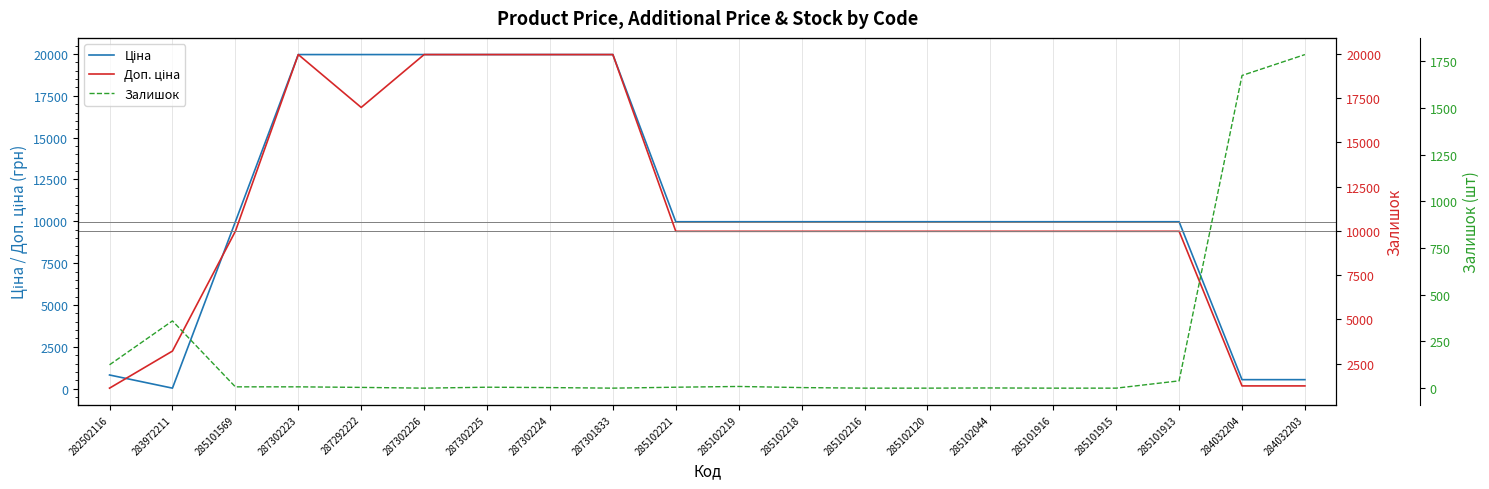

What is the value of the Залишок point at the 5th from the left?

4.0